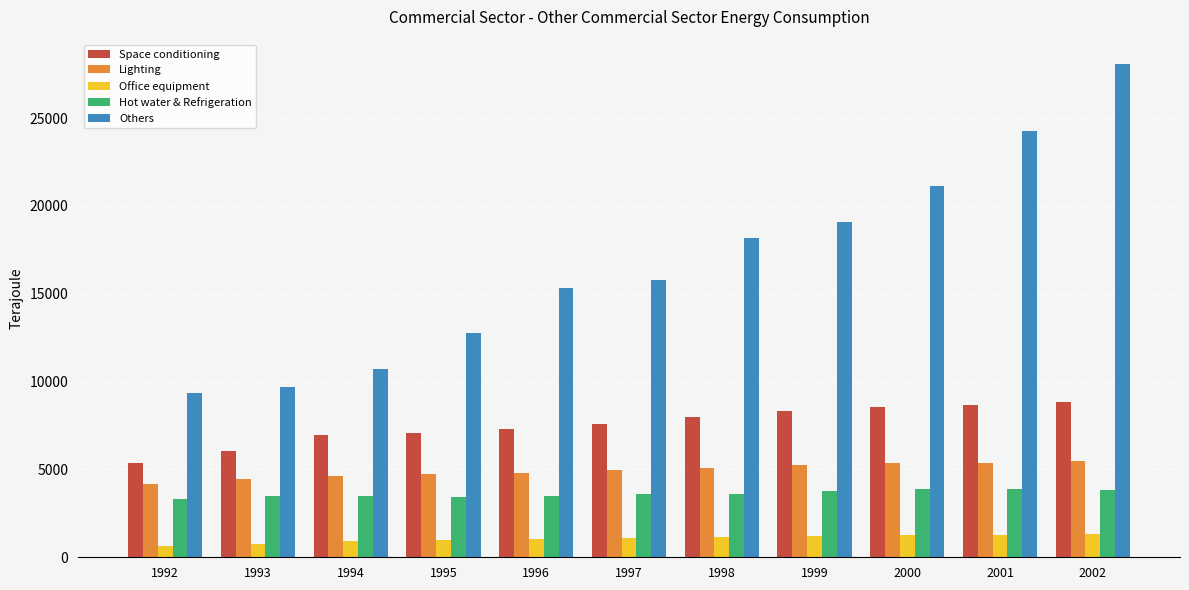

What are all the series names shown in the legend?

Space conditioning, Lighting, Office equipment, Hot water & Refrigeration, Others